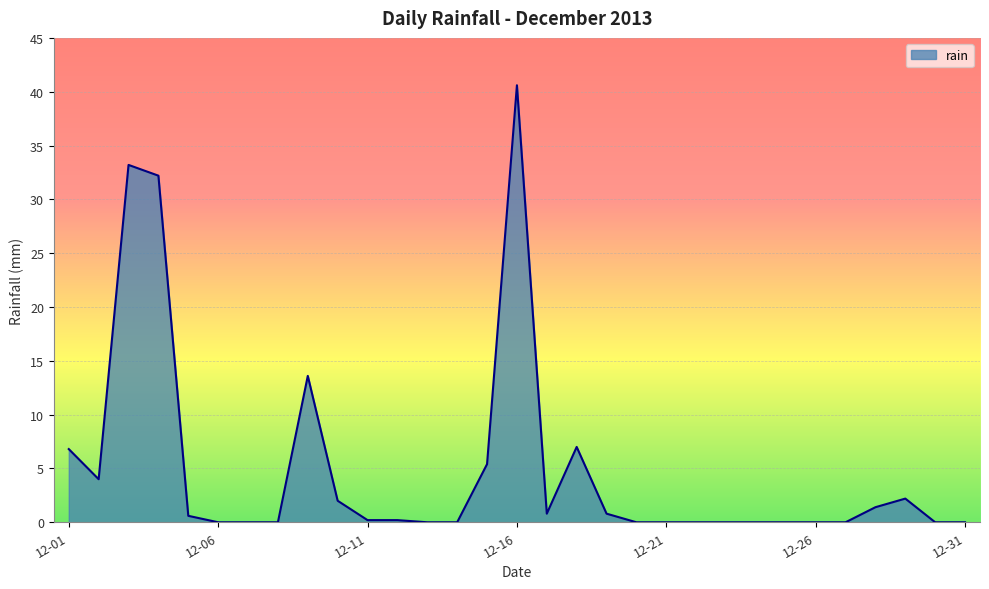

What is the difference between the maximum and minimum values?

40.6